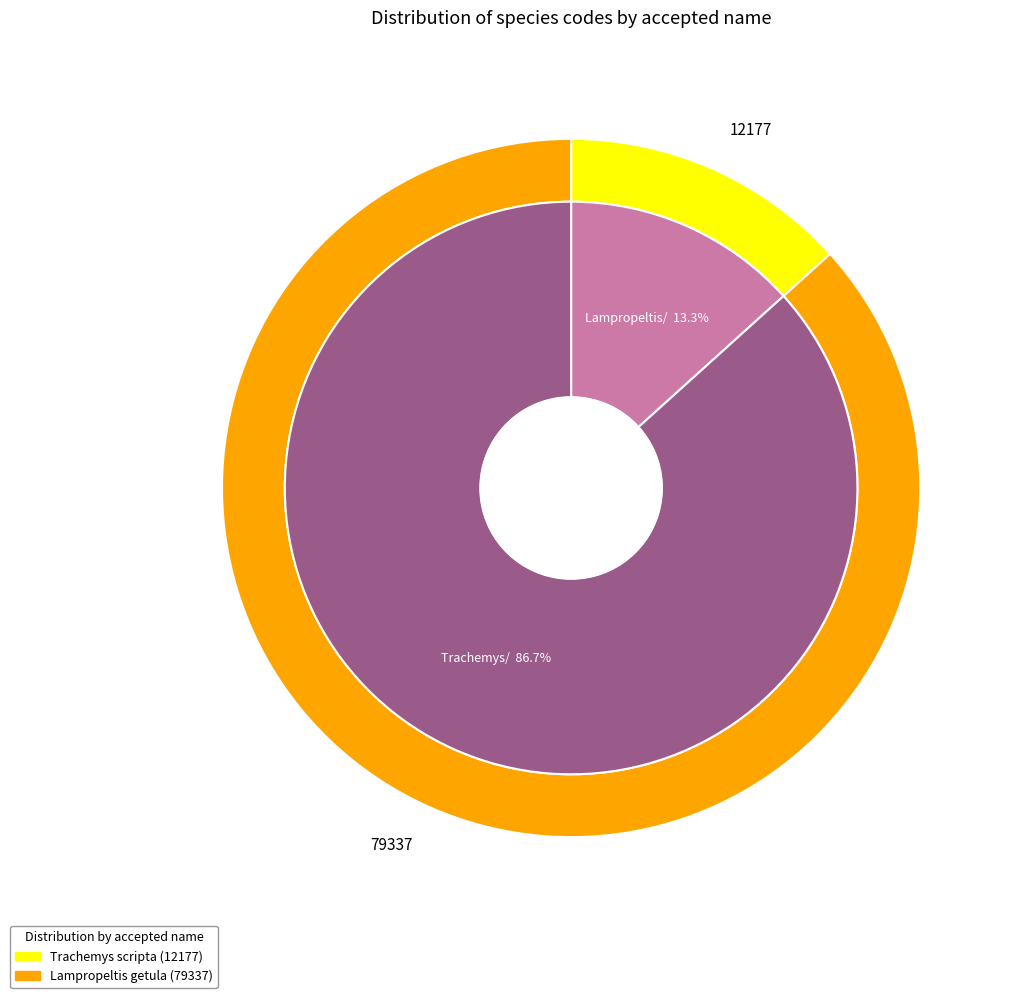

To the nearest percent, what portion does Lampropeltis getula represent?

87%